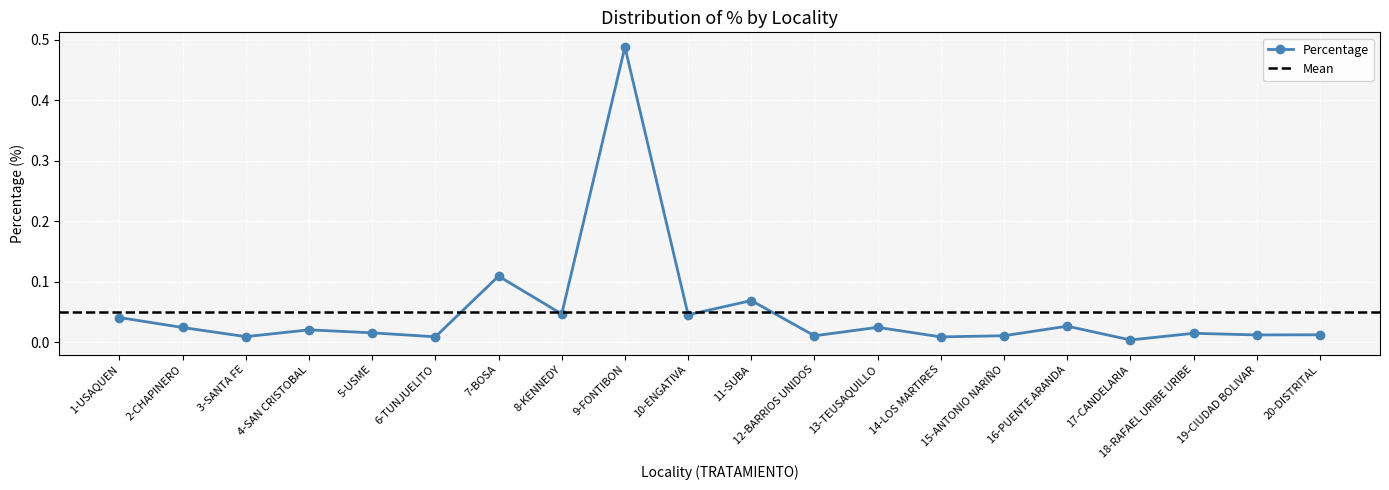

The value at 7-BOSA is 0.2. True or false?

False